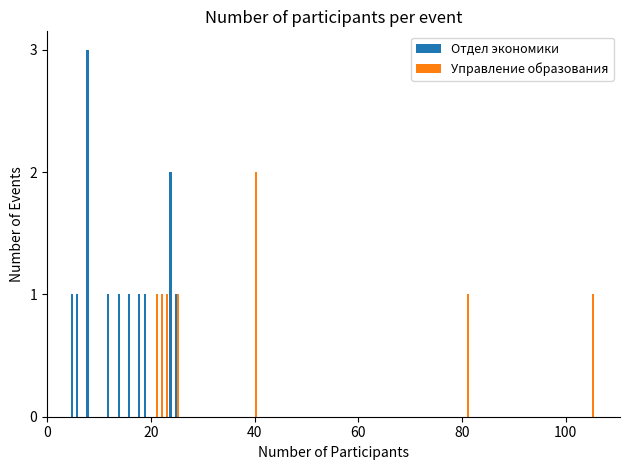

What is the greatest value displayed?

3